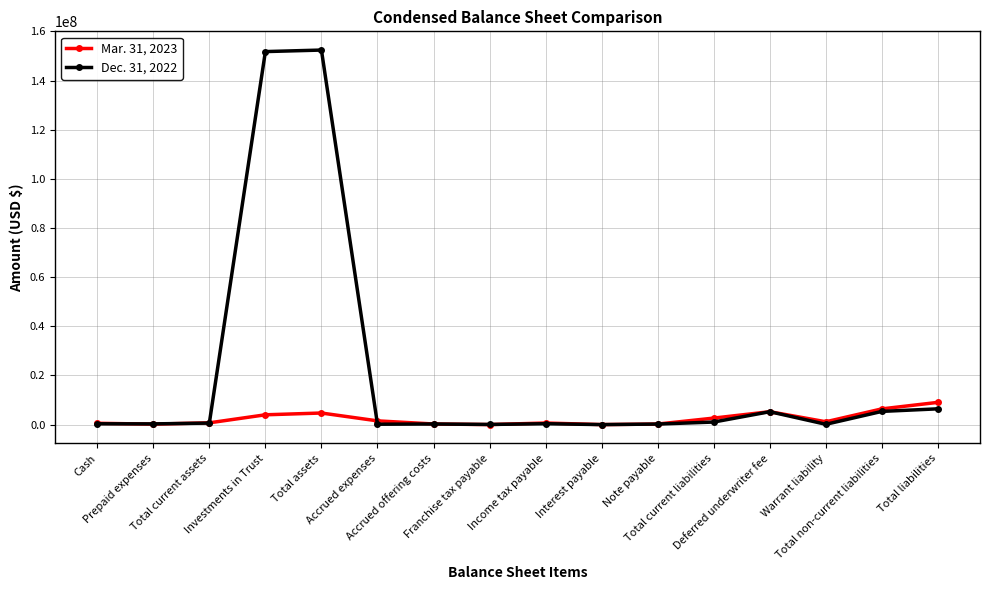

Is this an area chart (filled region under the line)?

No